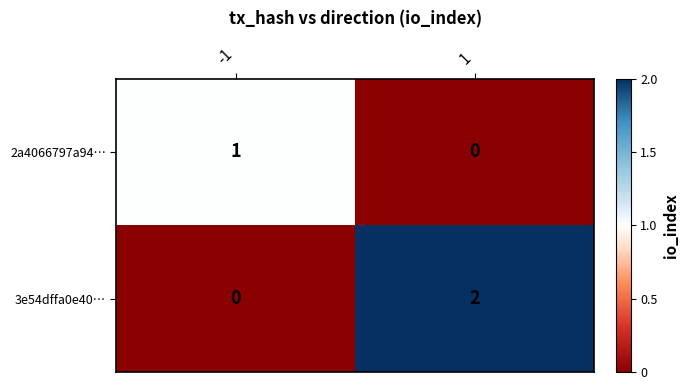

Which series has the widest spread of values?

3e54dffa0e40…